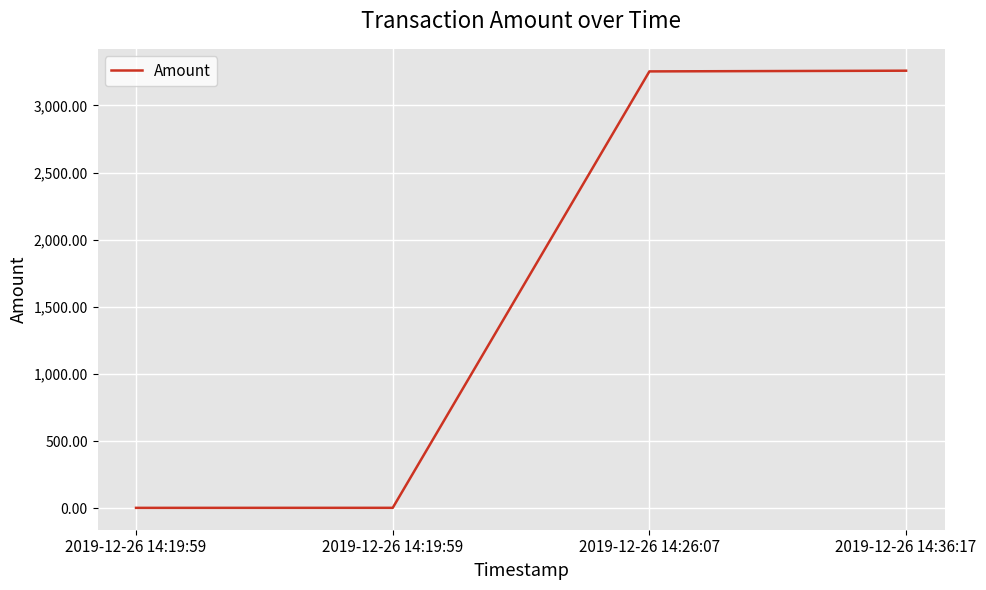

What is the change in value from 2019-12-26 14:26:07 to 2019-12-26 14:36:17?

+5.3